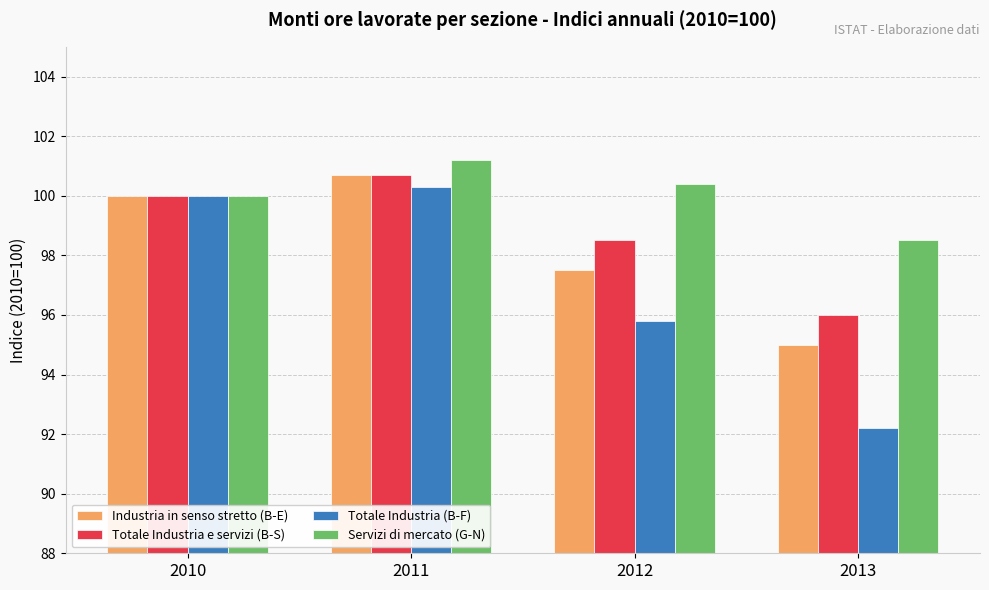

What is the spread (max minus min) of values at 2011?

0.9